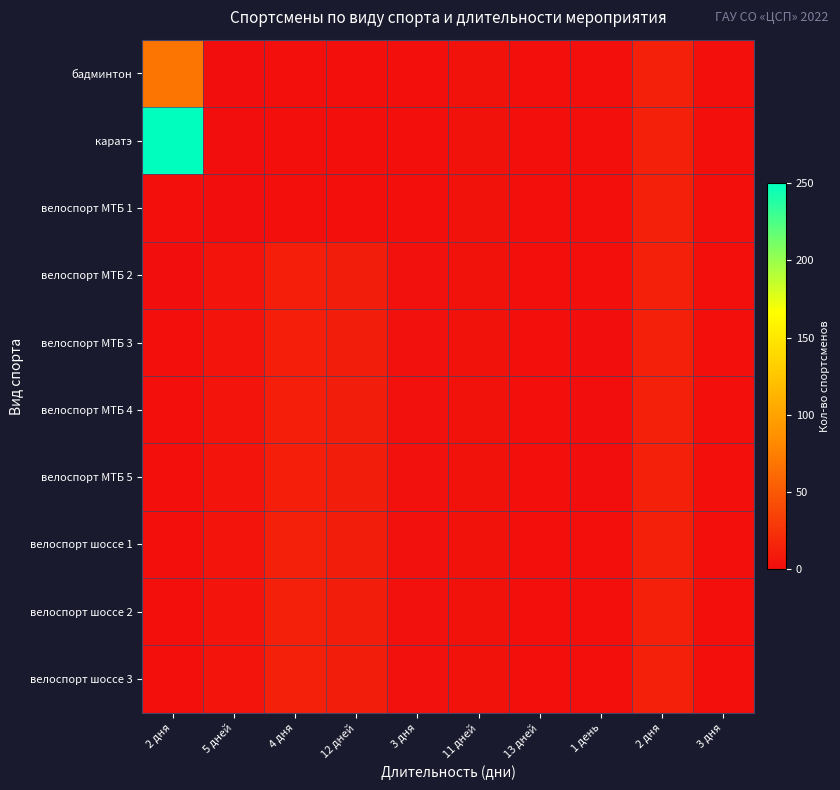

Reading left to right, what are all the values shown in this chart?

бадминтон: 2 дня=68	5 дней=1	4 дня=2	12 дней=2	3 дня=2	11 дней=4	13 дней=2	1 день=2	2 дня=13	3 дня=2
каратэ: 2 дня=250	5 дней=1	4 дня=2	12 дней=2	3 дня=2	11 дней=4	13 дней=2	1 день=2	2 дня=13	3 дня=2
велоспорт МТБ 1: 2 дня=2	5 дней=1	4 дня=2	12 дней=2	3 дня=2	11 дней=4	13 дней=2	1 день=2	2 дня=13	3 дня=2
велоспорт МТБ 2: 2 дня=1	5 дней=5	4 дня=12	12 дней=11	3 дня=3	11 дней=4	13 дней=2	1 день=2	2 дня=13	3 дня=2
велоспорт МТБ 3: 2 дня=2	5 дней=5	4 дня=12	12 дней=11	3 дня=3	11 дней=4	13 дней=2	1 день=1	2 дня=13	3 дня=2
велоспорт МТБ 4: 2 дня=2	5 дней=5	4 дня=12	12 дней=11	3 дня=3	11 дней=4	13 дней=2	1 день=1	2 дня=13	3 дня=2
велоспорт МТБ 5: 2 дня=2	5 дней=5	4 дня=12	12 дней=11	3 дня=3	11 дней=4	13 дней=2	1 день=1	2 дня=13	3 дня=2
велоспорт шоссе 1: 2 дня=2	5 дней=5	4 дня=13	12 дней=11	3 дня=3	11 дней=4	13 дней=2	1 день=2	2 дня=13	3 дня=2
велоспорт шоссе 2: 2 дня=2	5 дней=5	4 дня=13	12 дней=11	3 дня=3	11 дней=4	13 дней=2	1 день=2	2 дня=13	3 дня=2
велоспорт шоссе 3: 2 дня=2	5 дней=5	4 дня=13	12 дней=11	3 дня=3	11 дней=4	13 дней=2	1 день=2	2 дня=13	3 дня=2